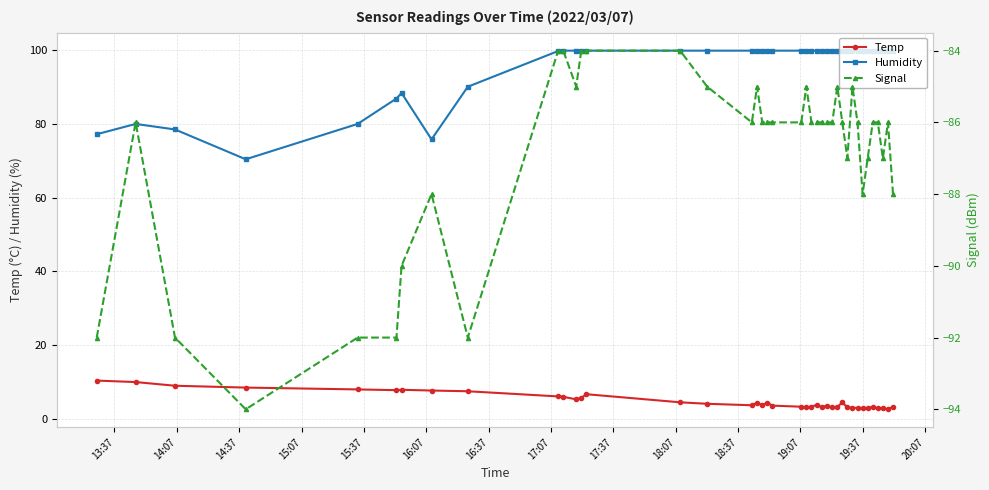

True or false: Temp has more than 0 interior local peaks.

True